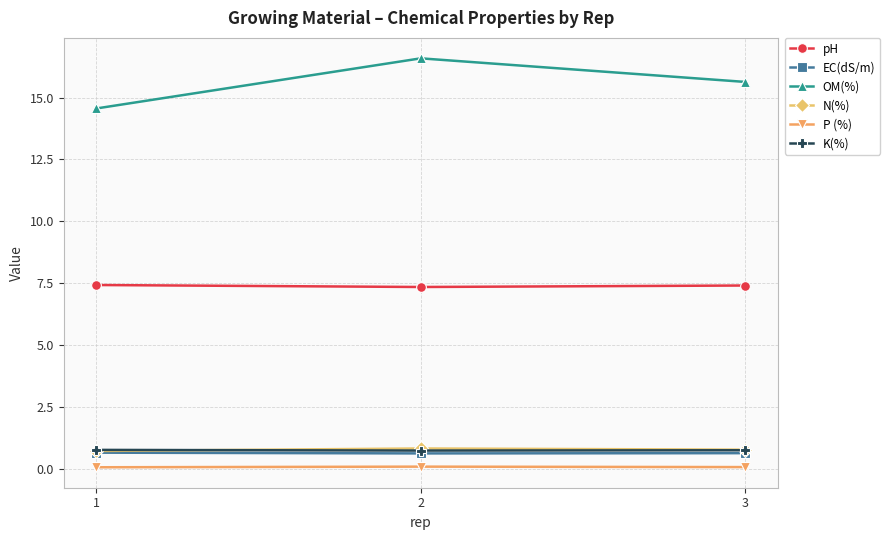

Count the number of categories in the chart.

3